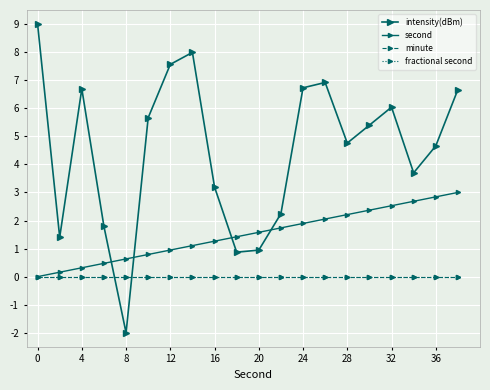

How many times do intensity(dBm) and fractional second cross each other?

2